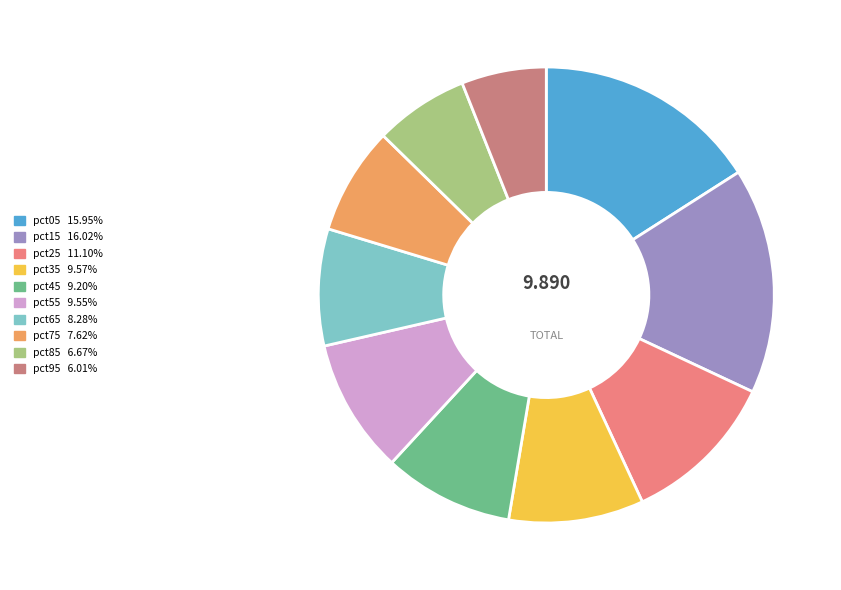

Is pct55 the majority of the pie?

No